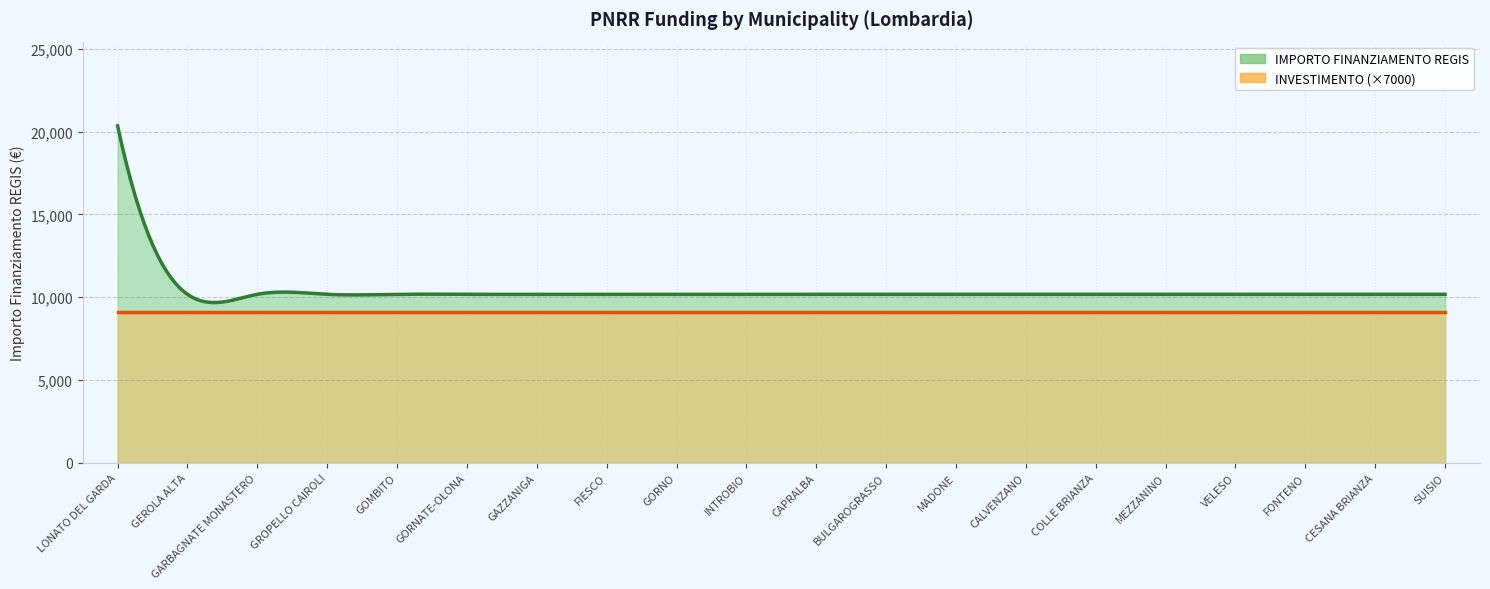

Does the chart display data point markers on the line(s)?

No